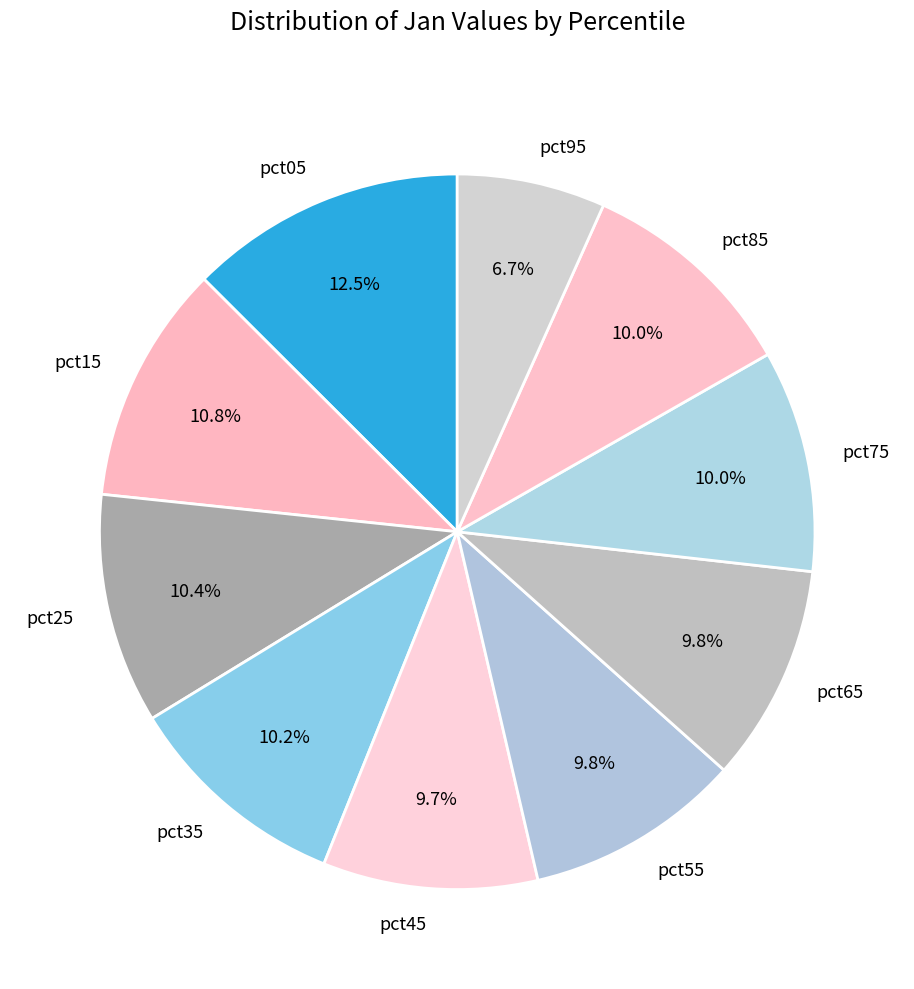

Between pct05 and pct85, which is larger?

pct05